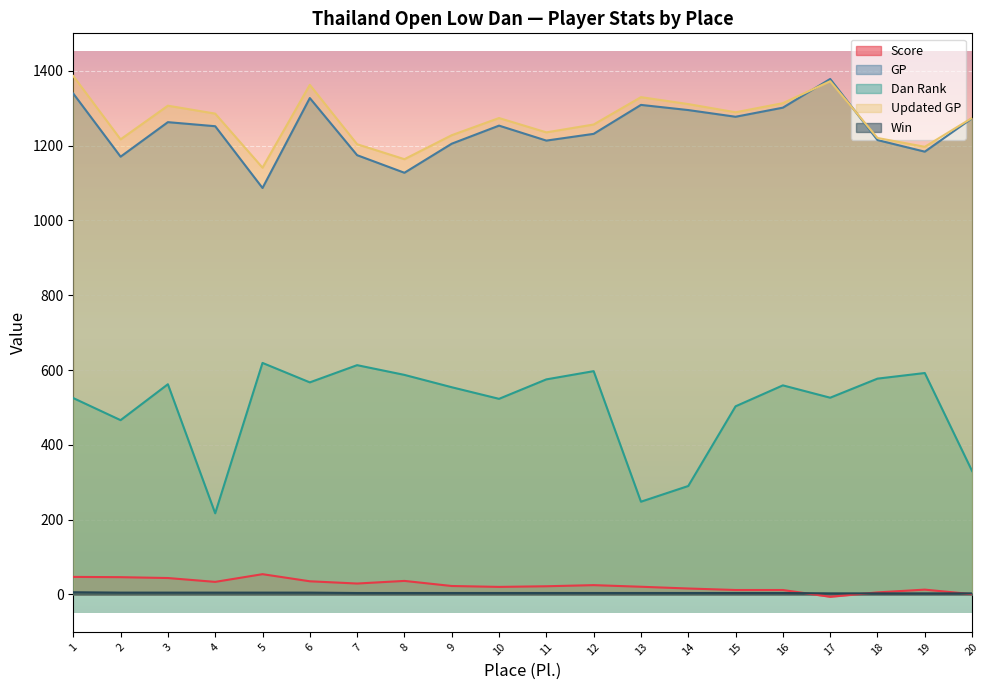

How many data points in Updated GP are less than 1273?

9